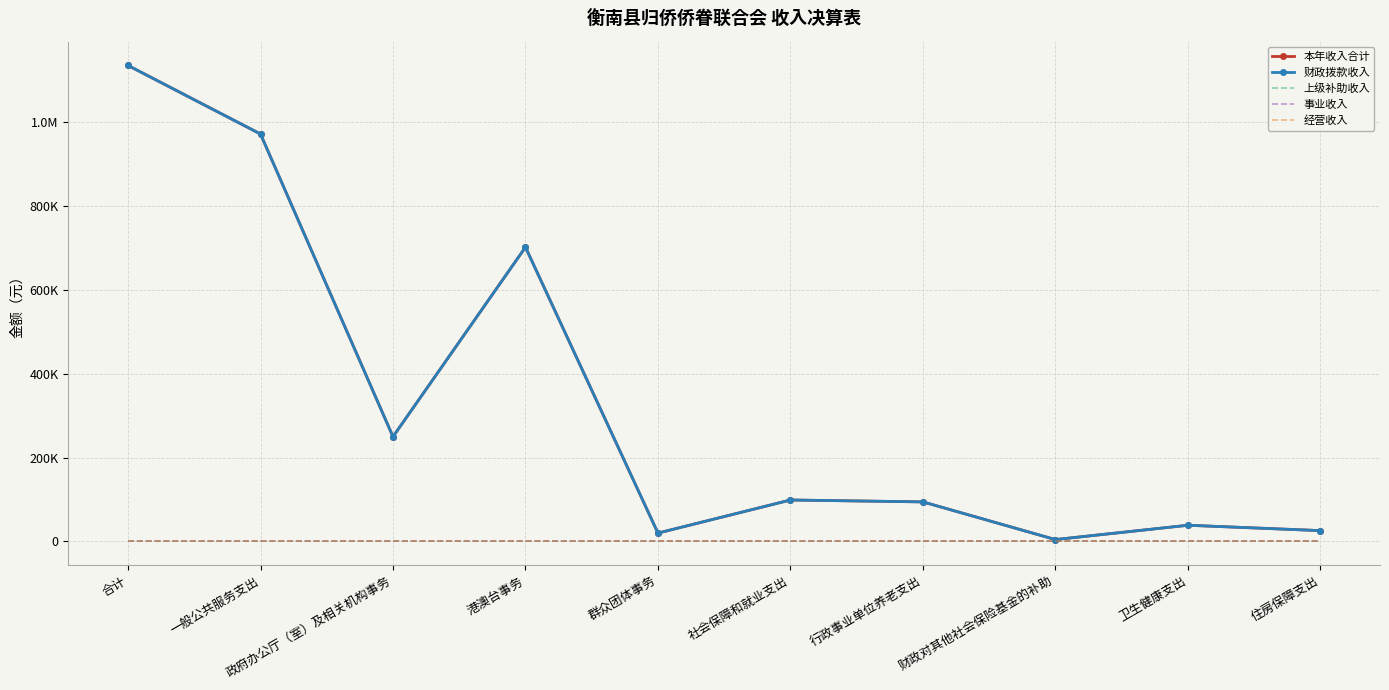

At which category does 本年收入合计 reach its first local valley?

政府办公厅（室）及相关机构事务